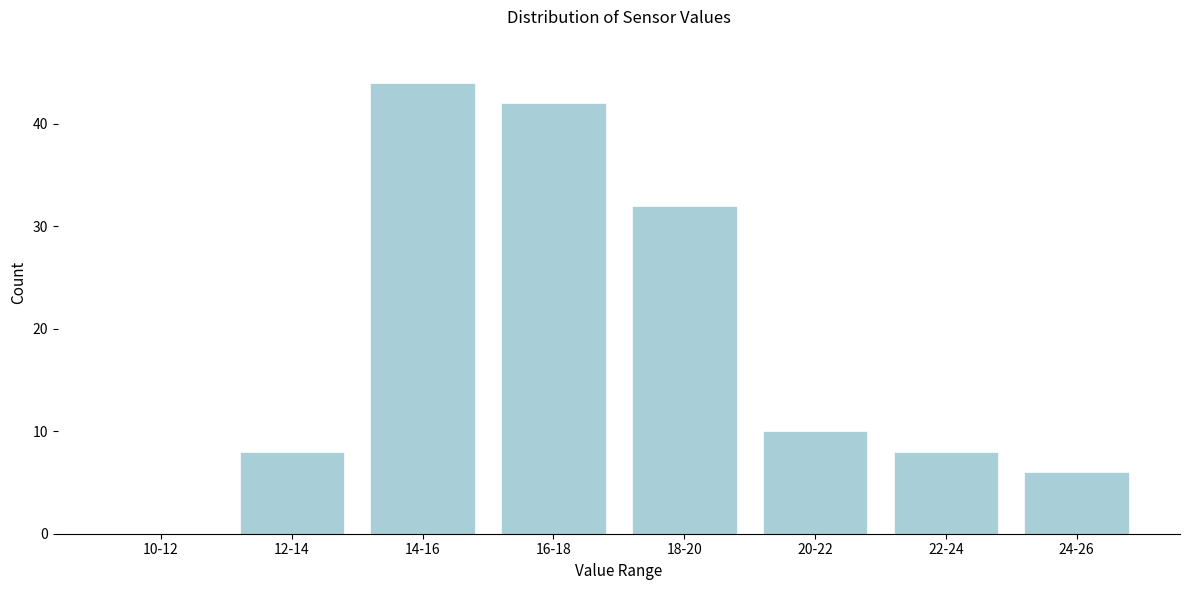

Reading right to left, list all the values displayed in this chart.

24-26=6	22-24=8	20-22=10	18-20=32	16-18=42	14-16=44	12-14=8	10-12=0